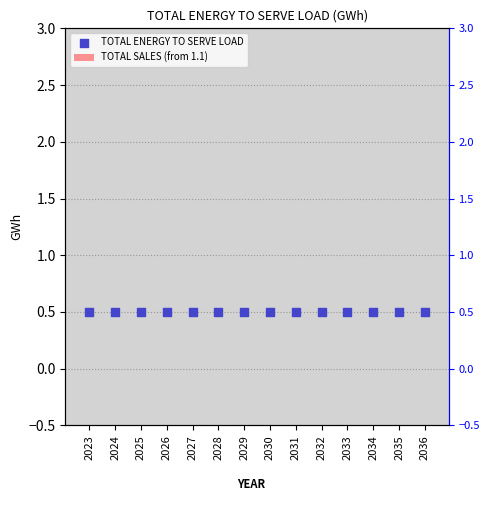

Which series contains the lowest Y value?

TOTAL SALES (from 1.1)